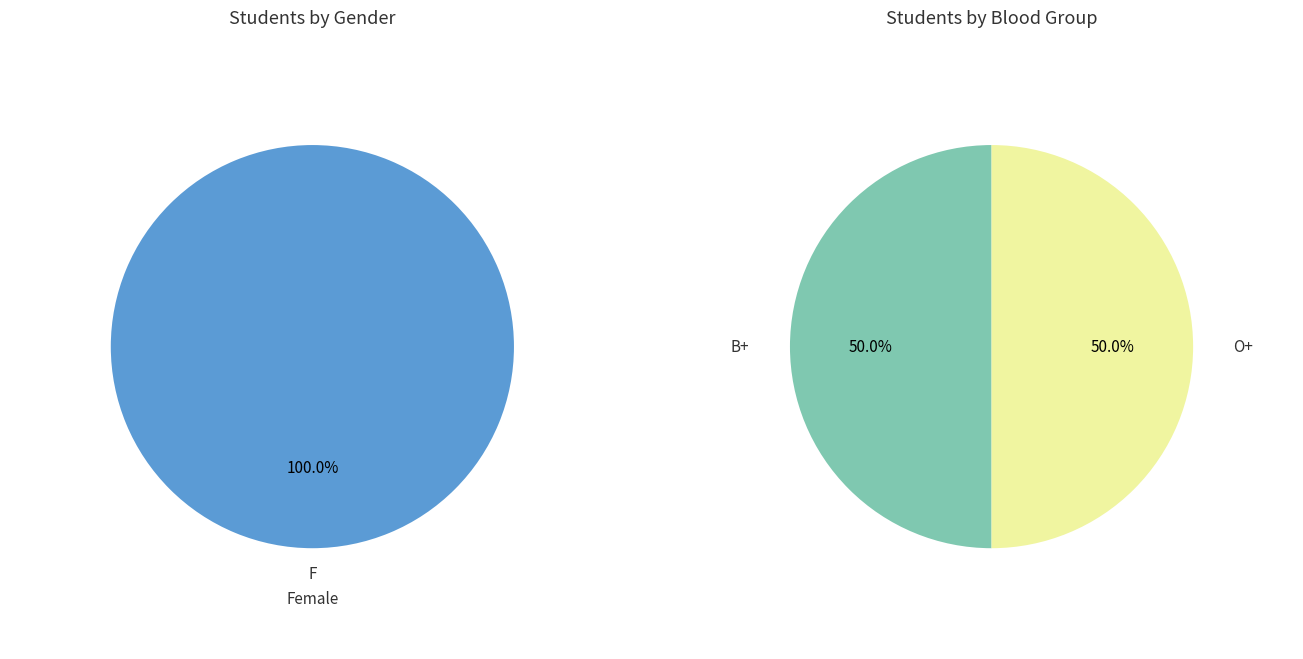

The 1 slice represents 50% of the pie. True or false?

True